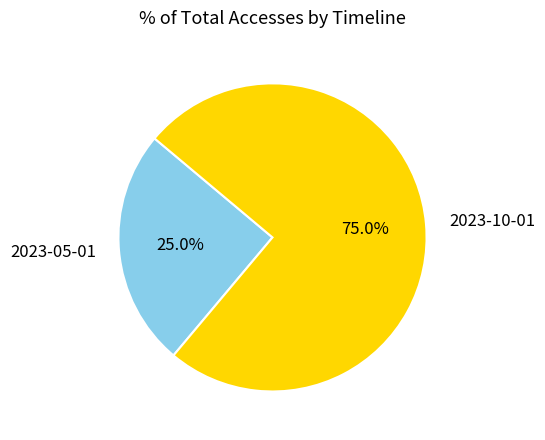

Rank the categories by value from highest to lowest.

2023-10-01, 2023-05-01